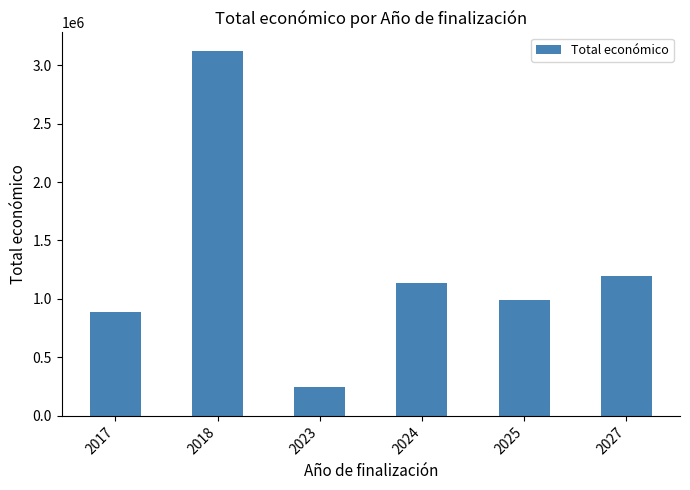

The value at 2025 is 450775. True or false?

False